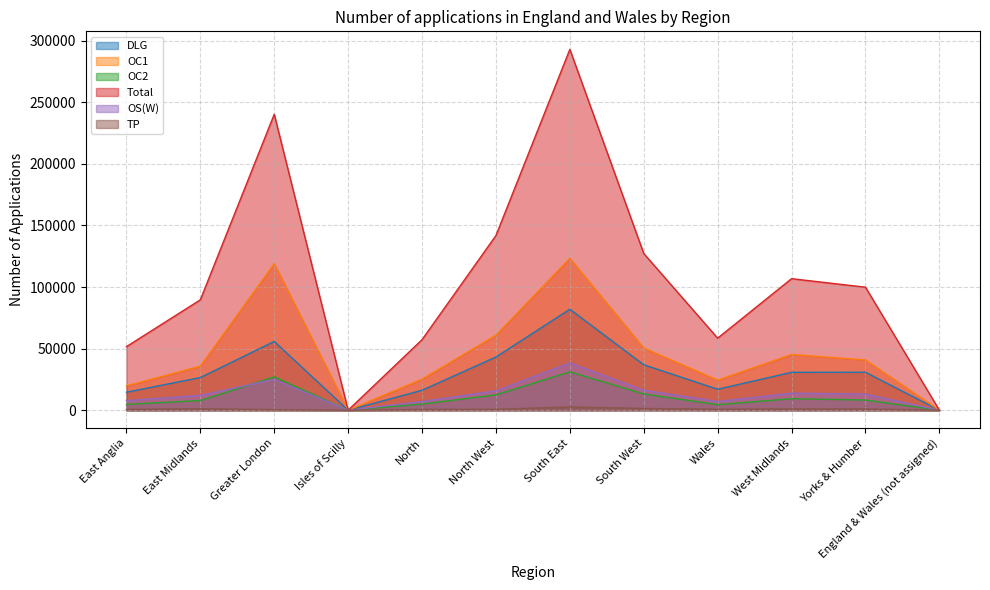

True or false: Total has a value of 240232 at Greater London.

True